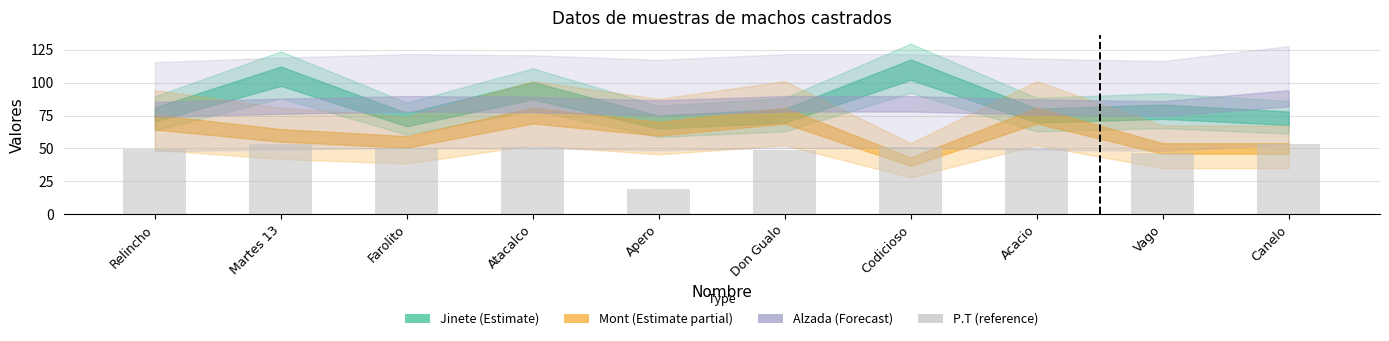

Is it true that the value at Don Gualo is 49.2?

True